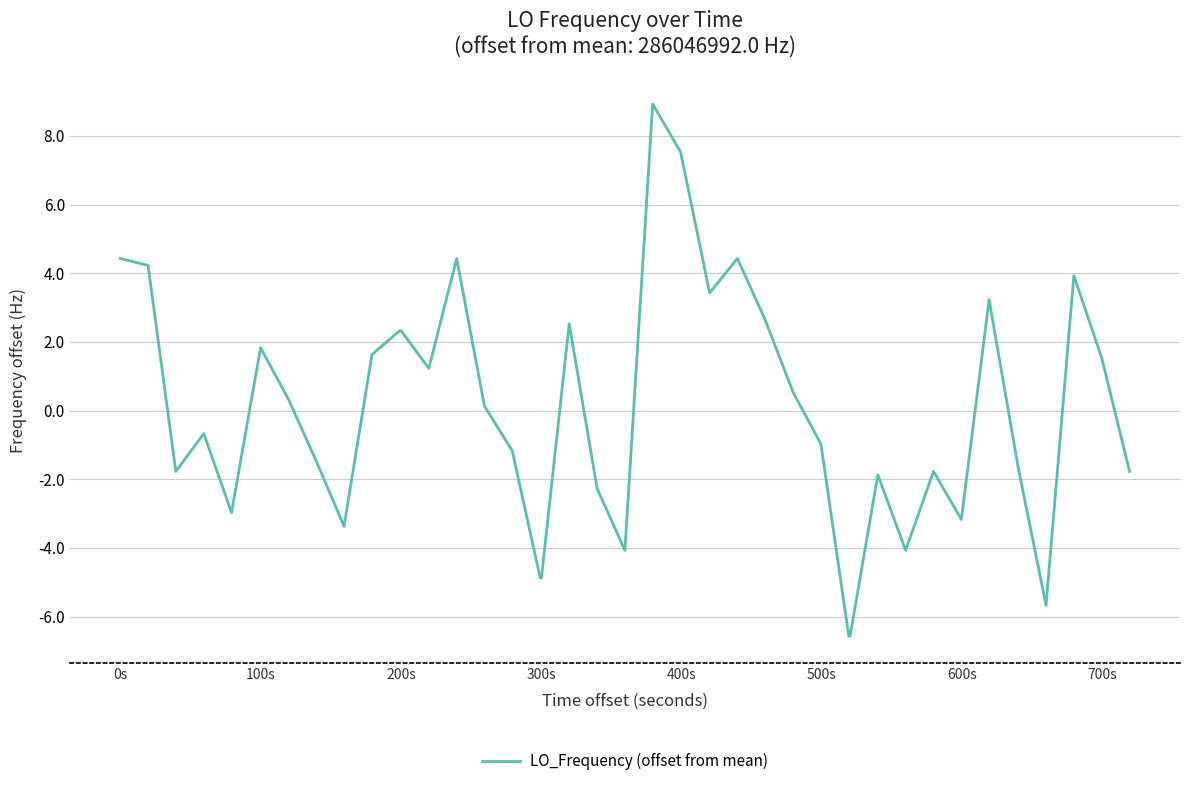

What is the difference between the maximum and minimum values?

15.5